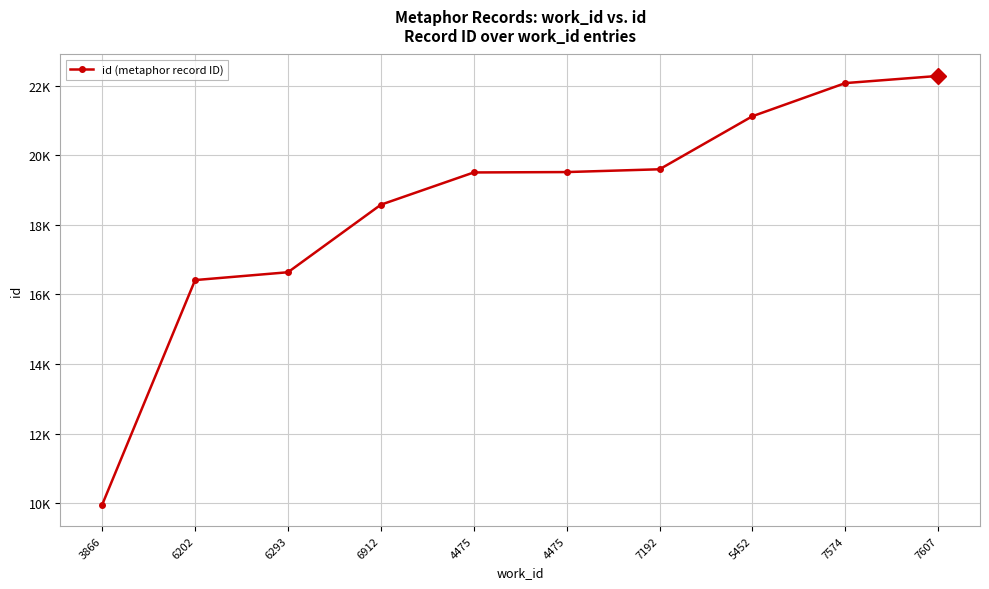

Where is the data nearest to the value 16120?

6202